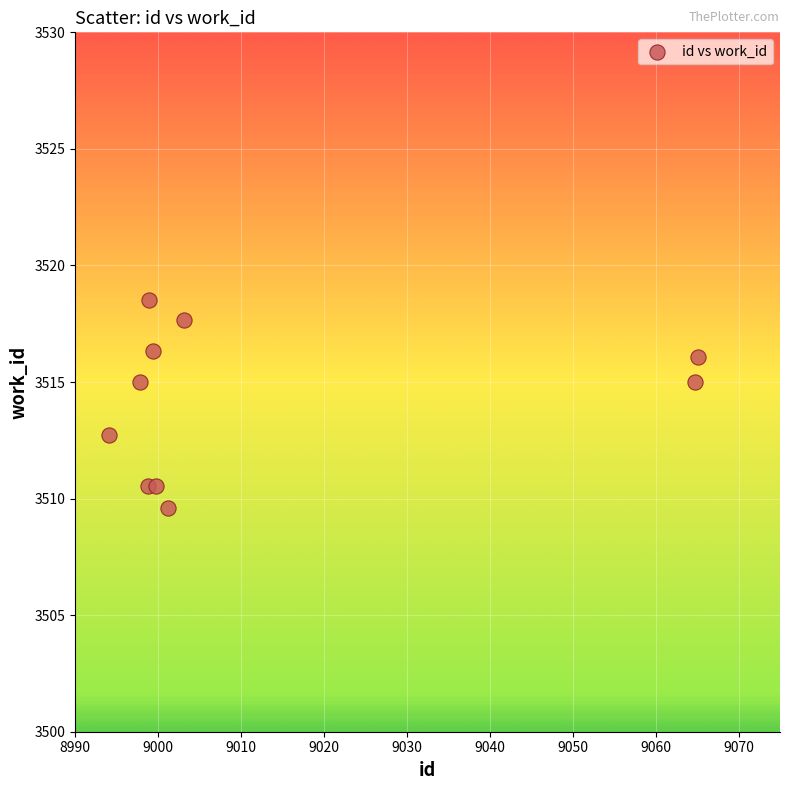

What is the range of Y values (max minus min)?

8.9